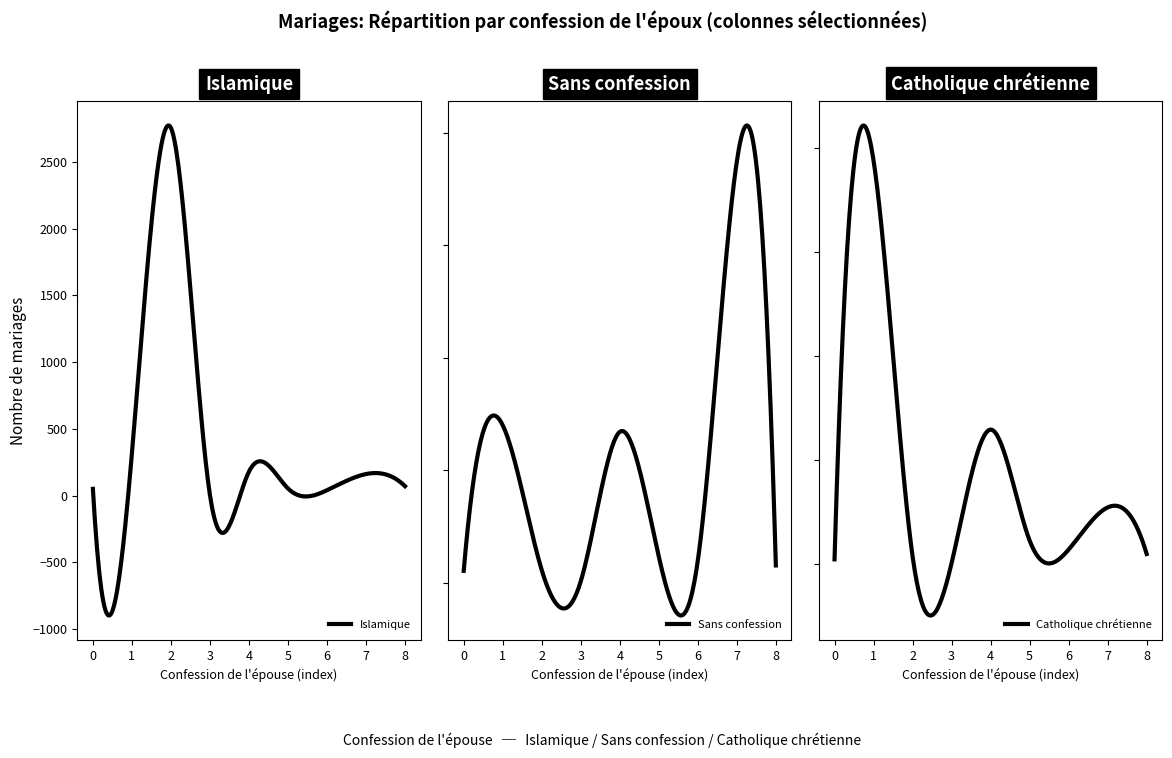

Which series has the largest range (max minus min)?

Catholique chrétienne